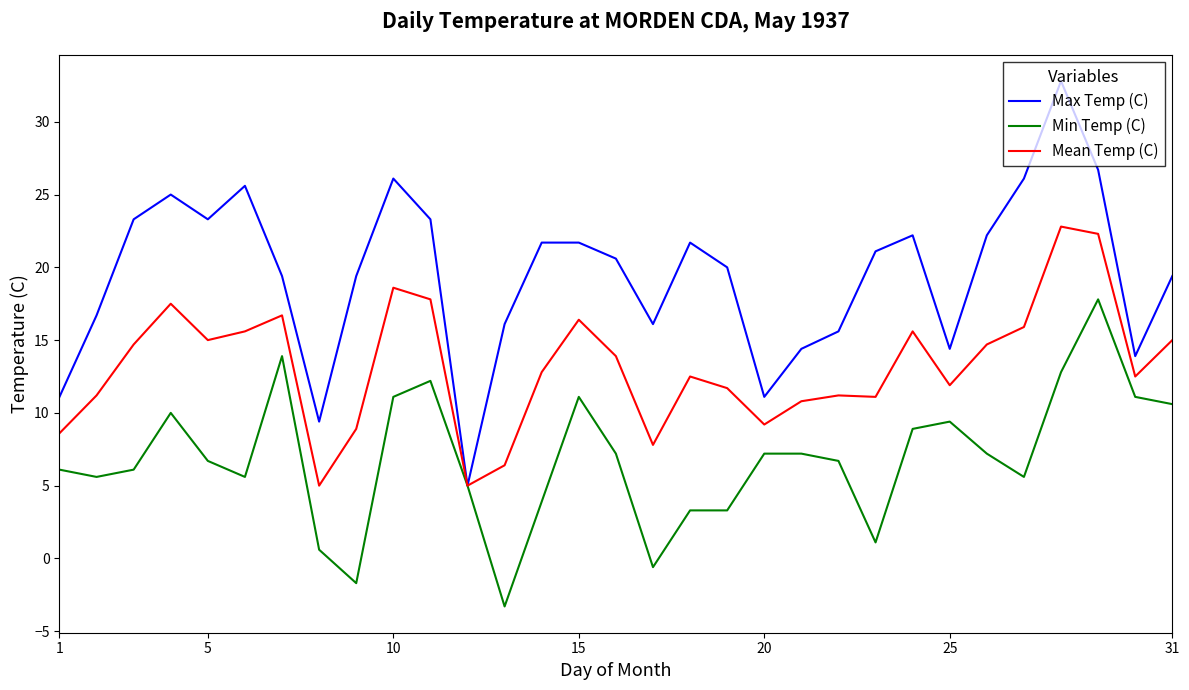

What is the maximum value shown in the chart?

32.8